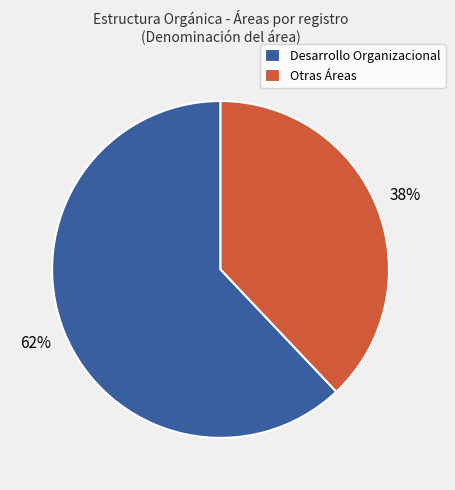

Is there a majority slice in this chart?

Yes